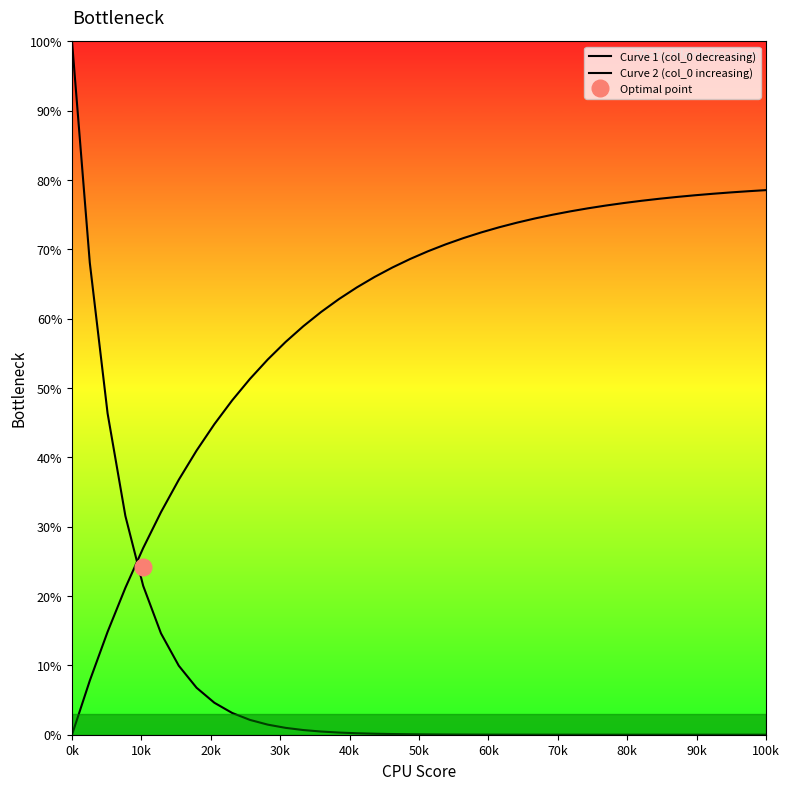

How many data points does each series have?

40